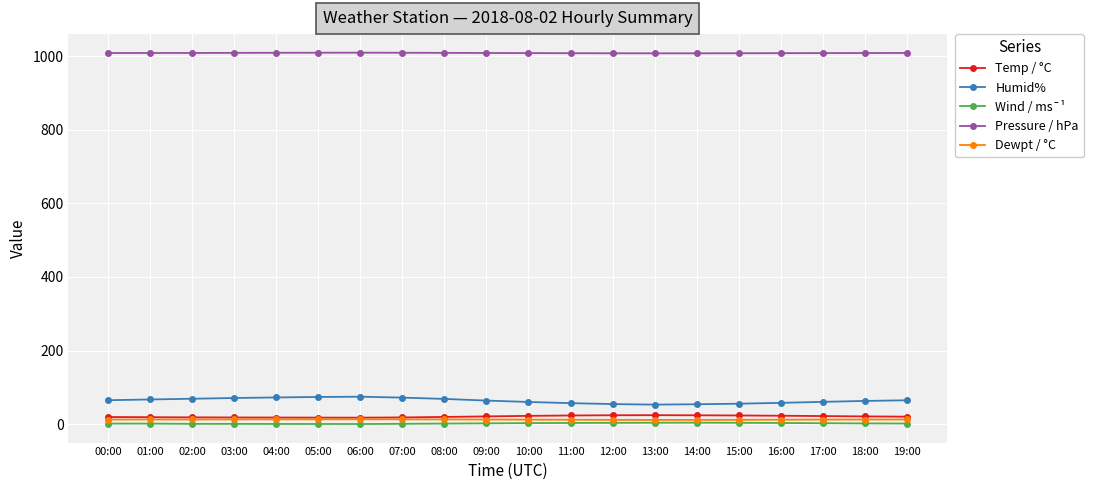

How many categories are shown in the chart?

20